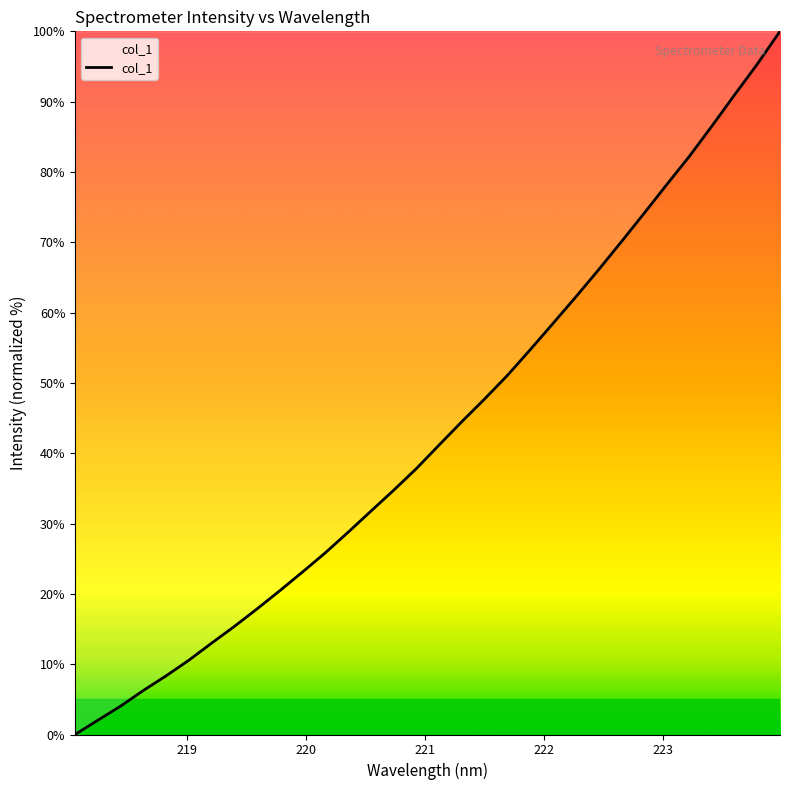

What is the greatest value displayed?

100.0